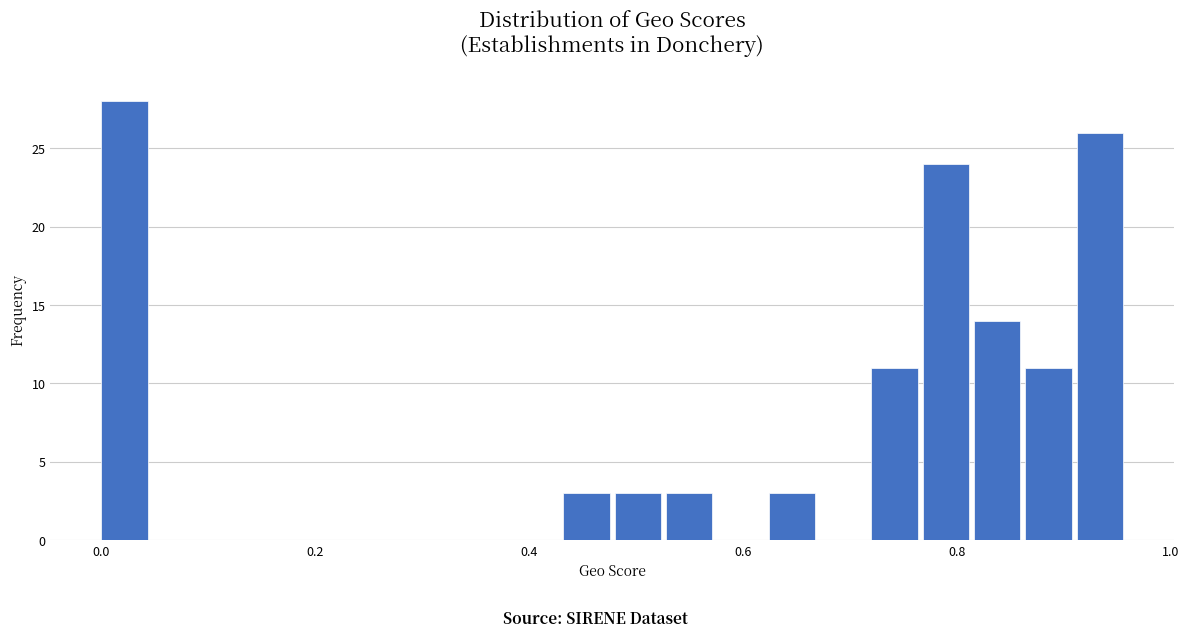

Around what value on the x-axis is the tallest bar? Give the approximate position of its centre, as read against the axis.

0.02